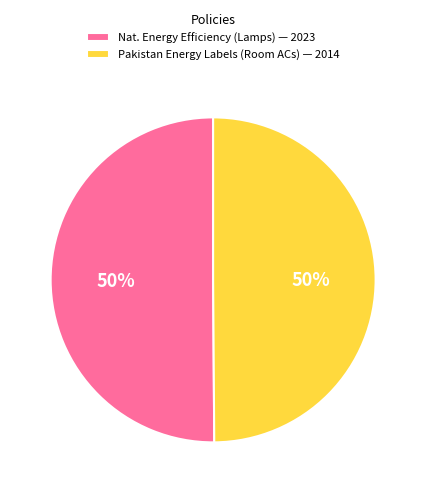

To the nearest percent, what is the average slice percentage?

50%